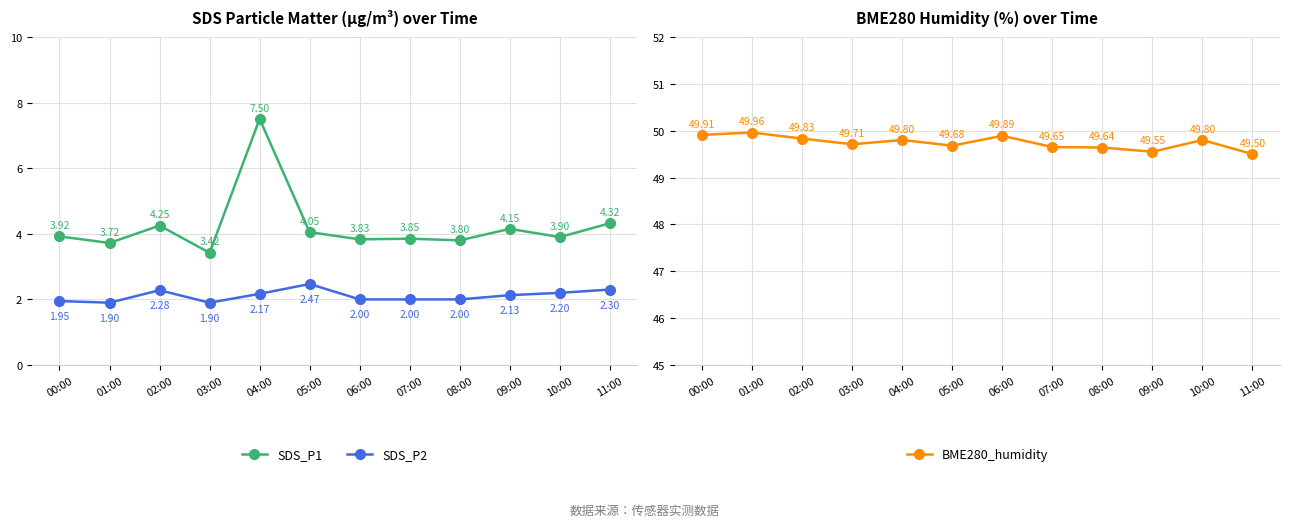

Read the SDS_P1 value at 03:00.

3.4